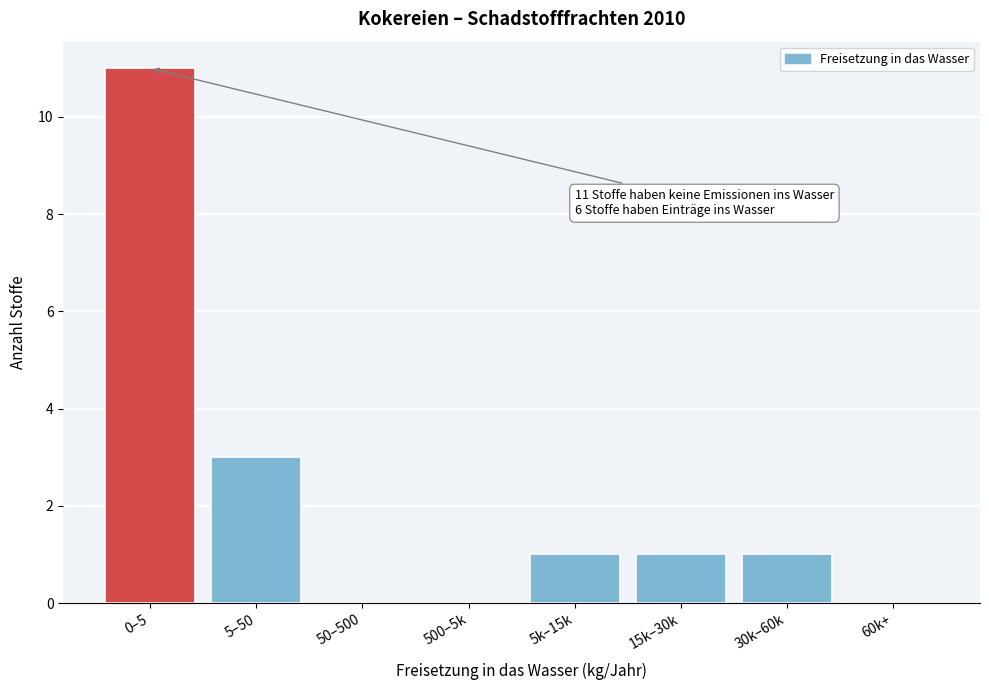

Reading left to right, extract all data points from this chart.

0–5=11	5–50=3	50–500=0	500–5k=0	5k–15k=1	15k–30k=1	30k–60k=1	60k+=0